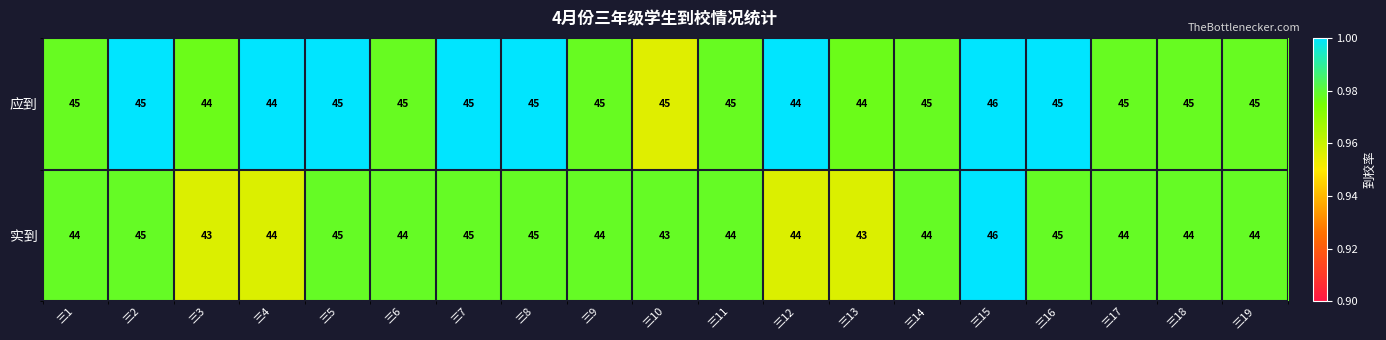

What is the sum of the 实到 values at 三13 and 三19?

87